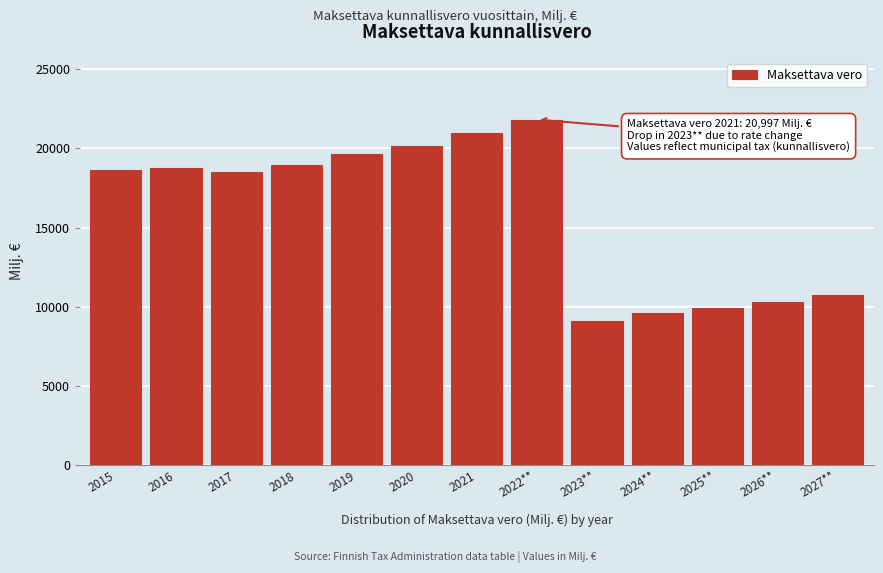

True or false: the data shows 18628.5 at 2015.

True